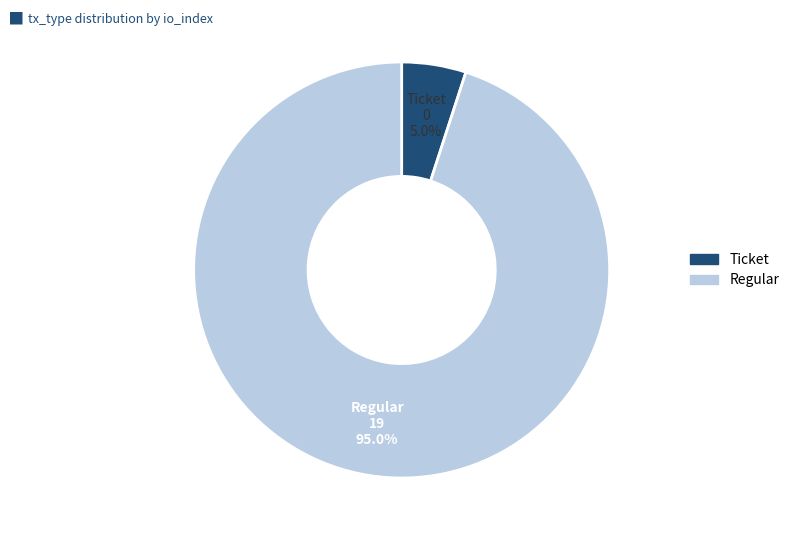

Does Regular represent more than half of the total?

Yes